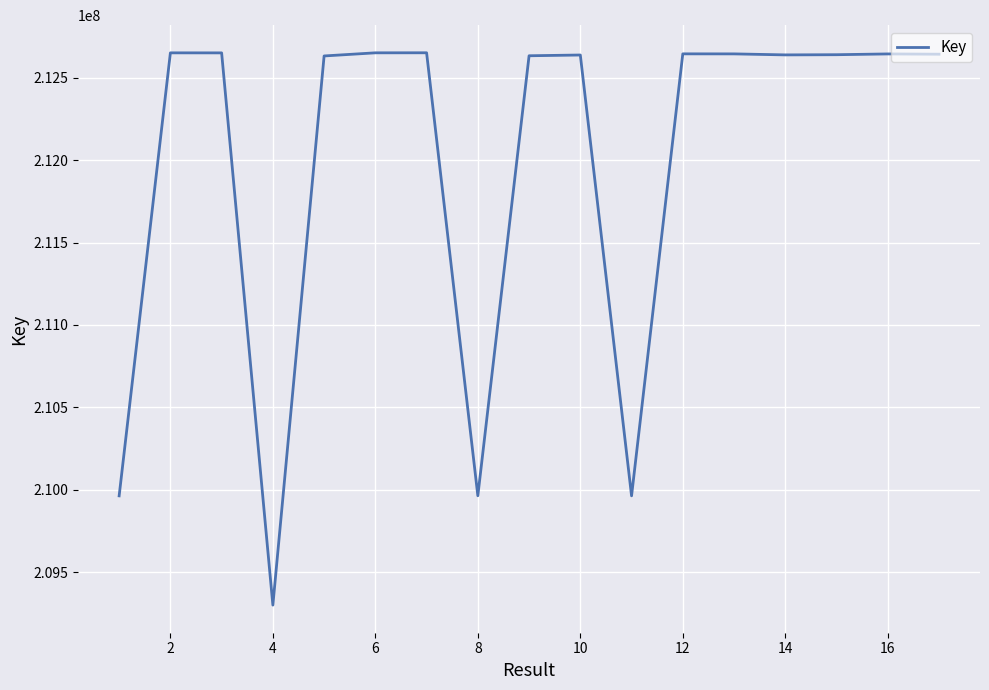

What is the minimum value shown in the chart?

209299744